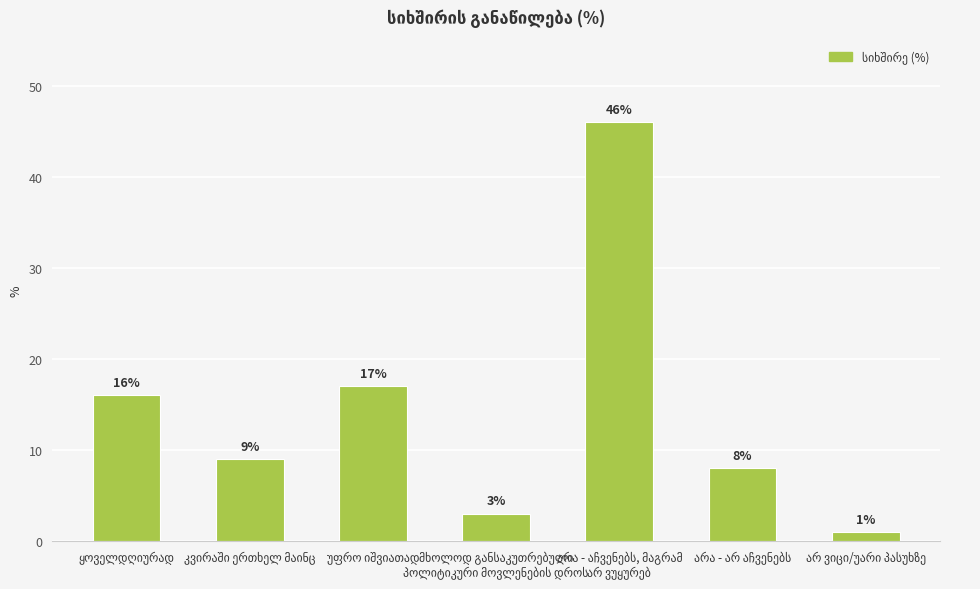

What is the greatest value displayed?

46